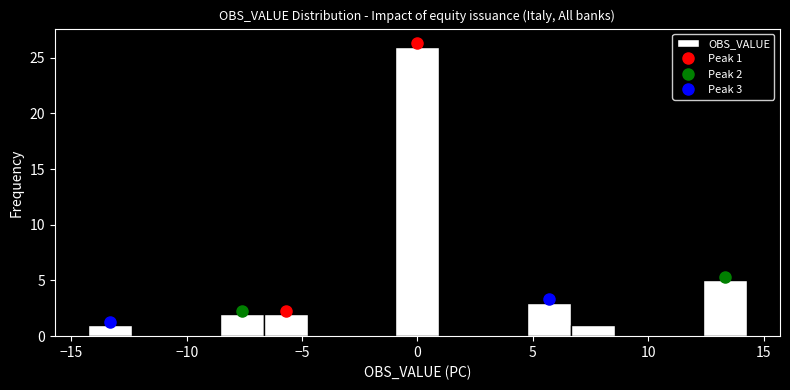

Around what value on the x-axis is the tallest bar? Give the approximate position of its centre, as read against the axis.

0.0